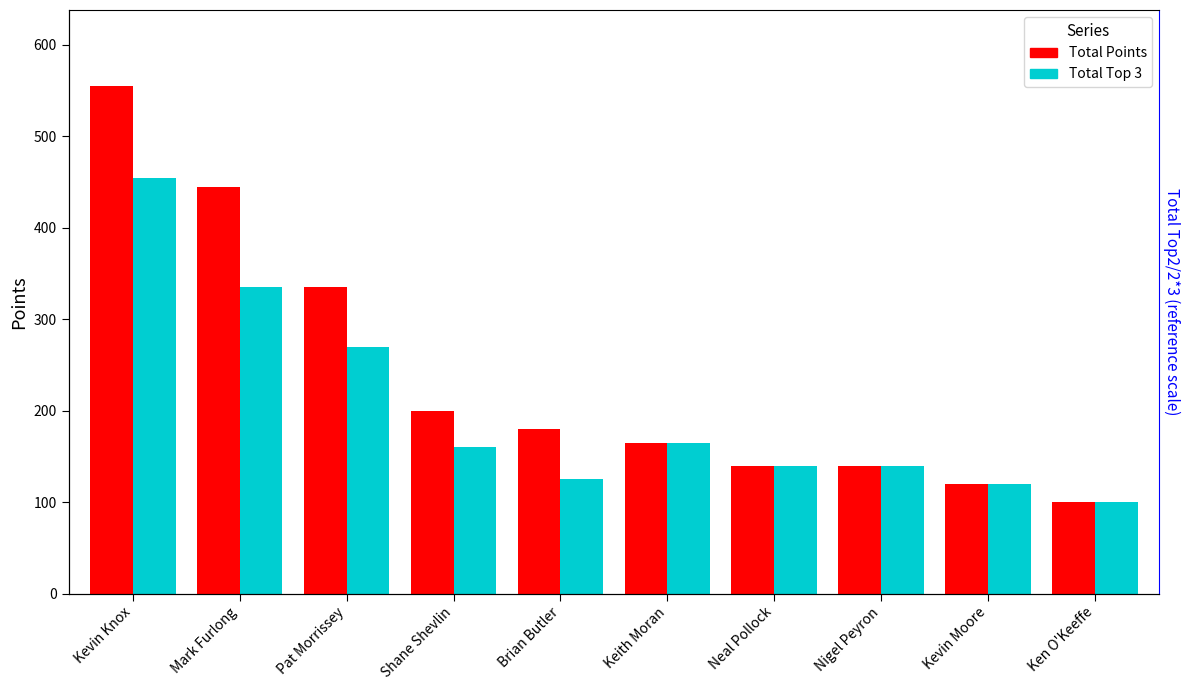

Rank the series by their average value, from lowest to highest.

Total Top 3, Total Points